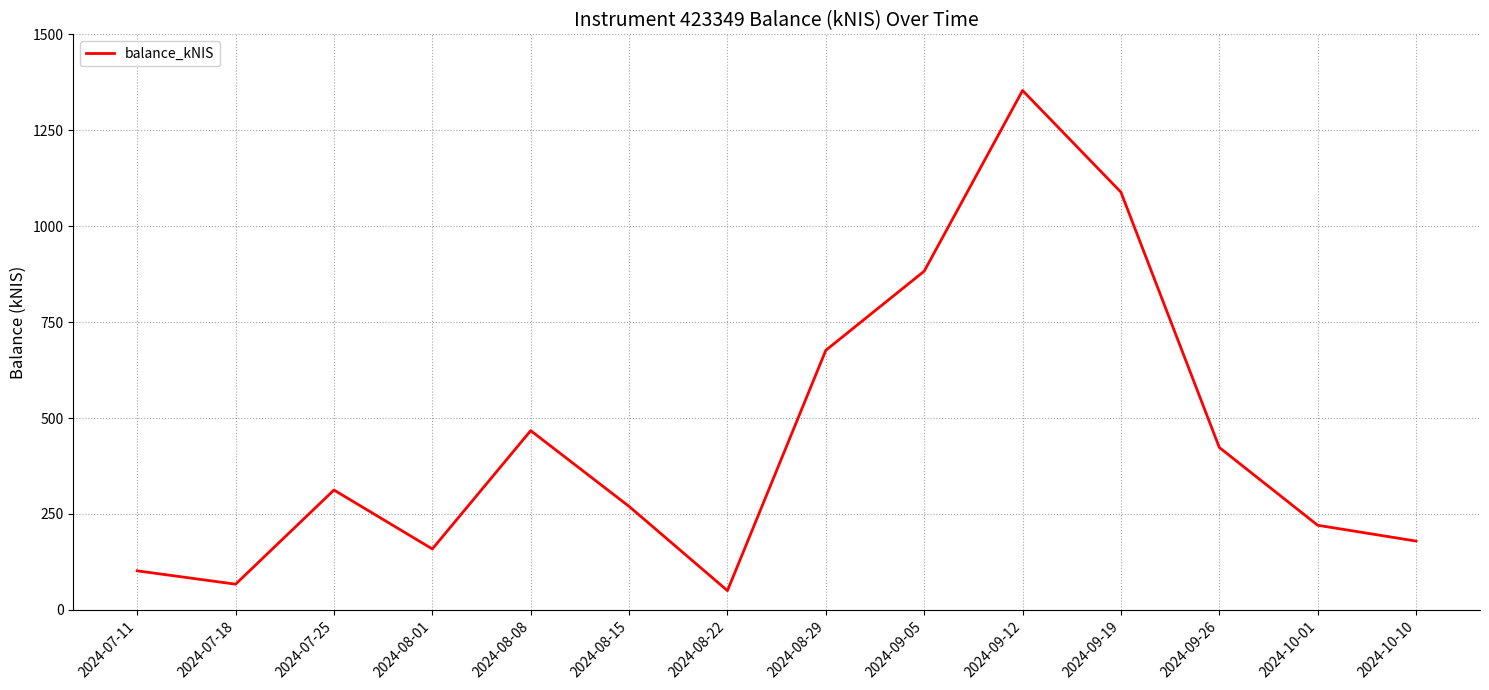

List the labels in order of value, largest first.

2024-09-12, 2024-09-19, 2024-09-05, 2024-08-29, 2024-08-08, 2024-09-26, 2024-07-25, 2024-08-15, 2024-10-01, 2024-10-10, 2024-08-01, 2024-07-11, 2024-07-18, 2024-08-22